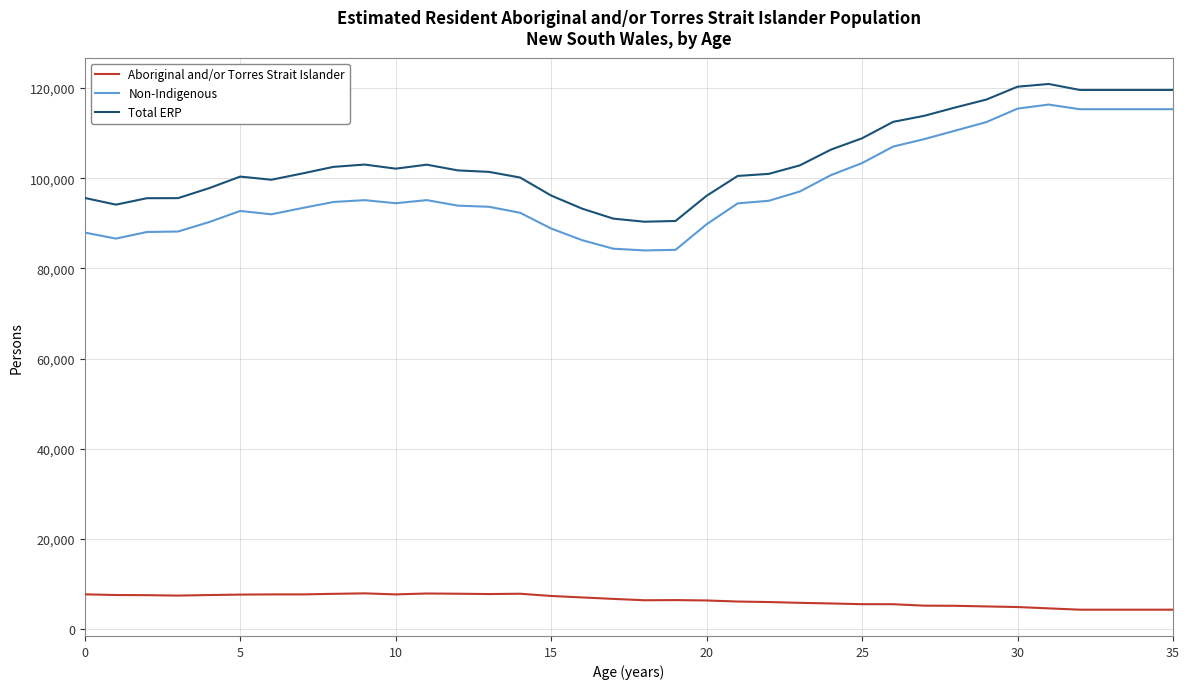

Which series has the largest range (max minus min)?

Non-Indigenous